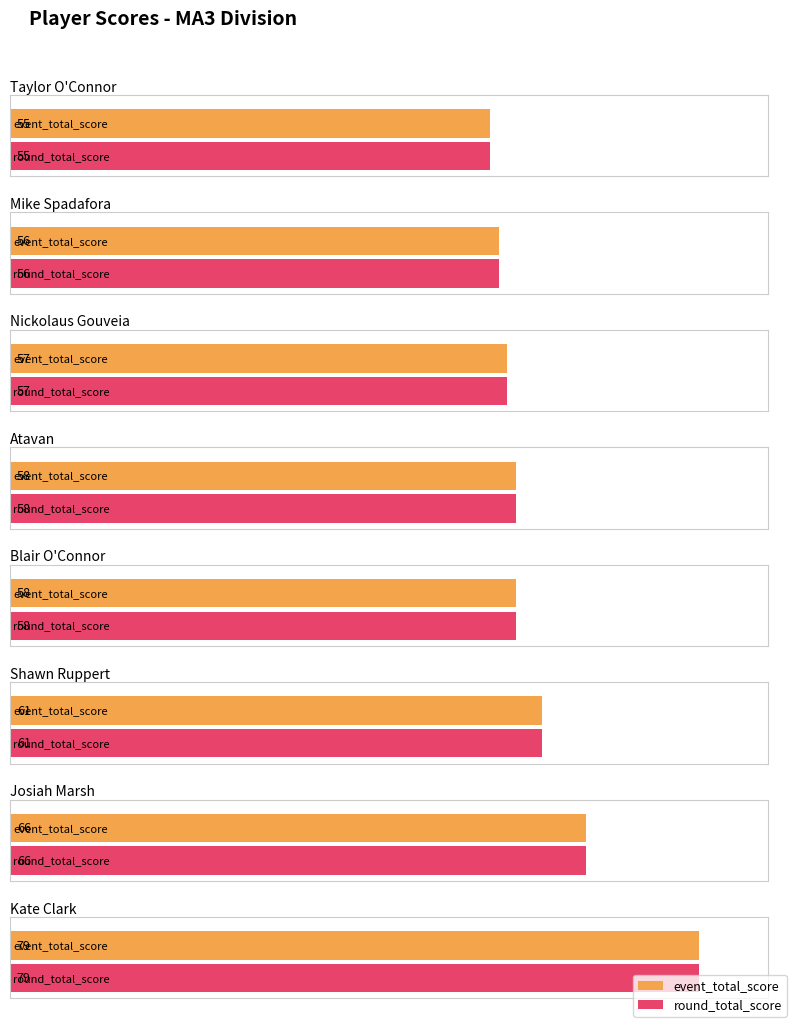

What are all the series names shown in the legend?

event_total_score, round_total_score